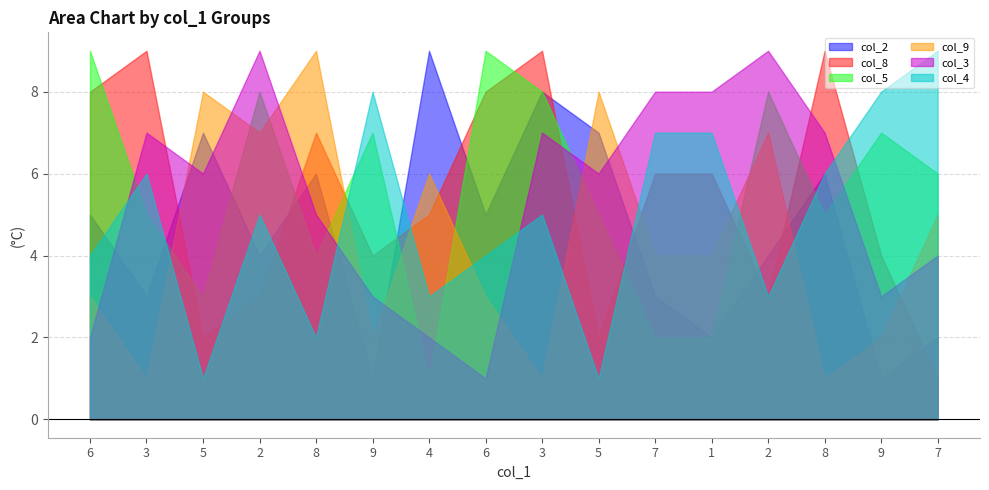

Rank the series at 4 from lowest to highest value.

col_5, col_3, col_4, col_8, col_9, col_2